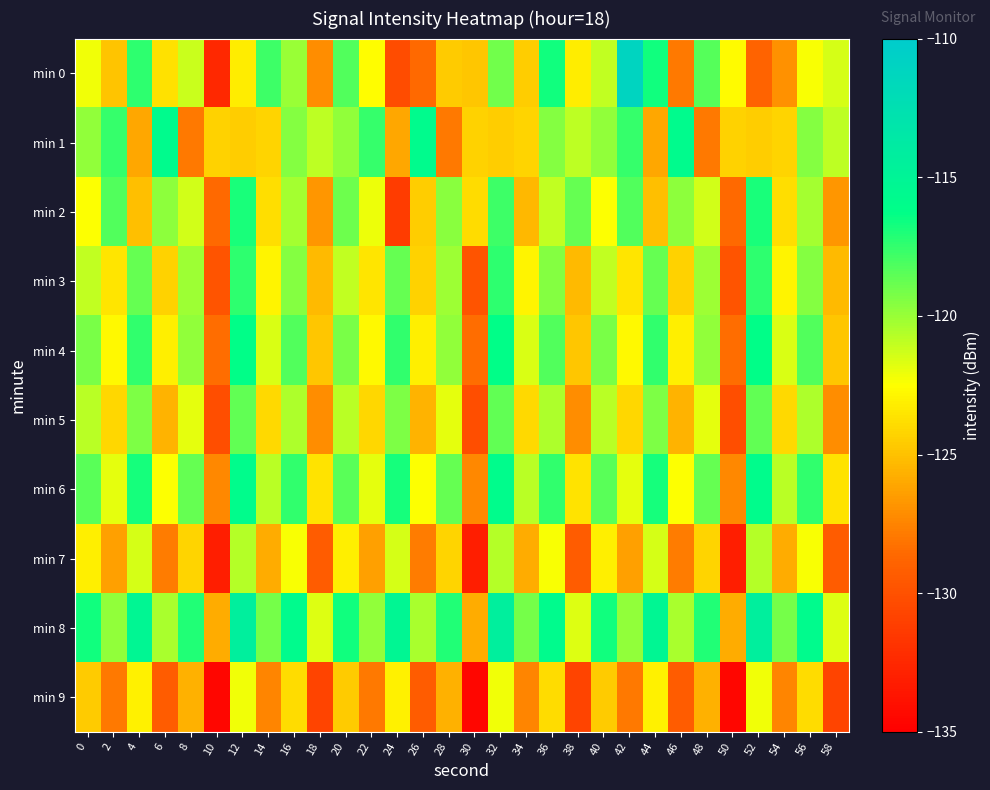

Between 2 and 20, which is larger?

20